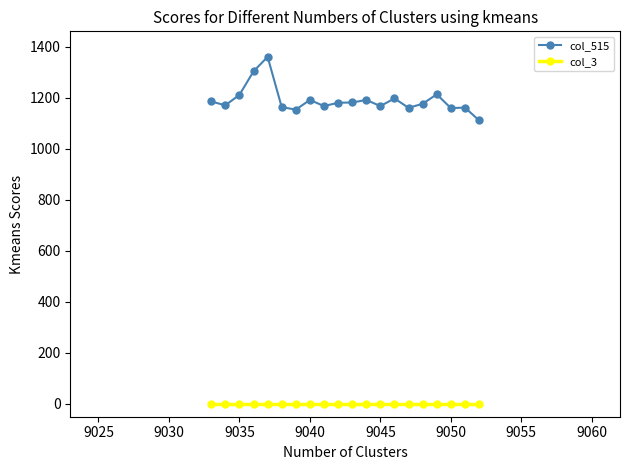

What is the maximum value shown in the chart?

1361